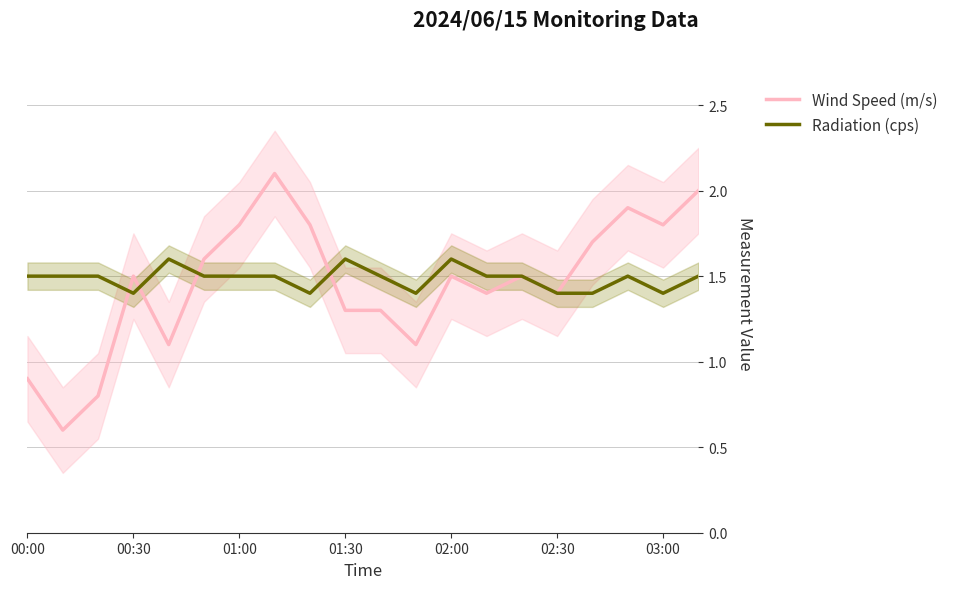

At which label does Wind Speed (m/s) first exceed 1?

00:30